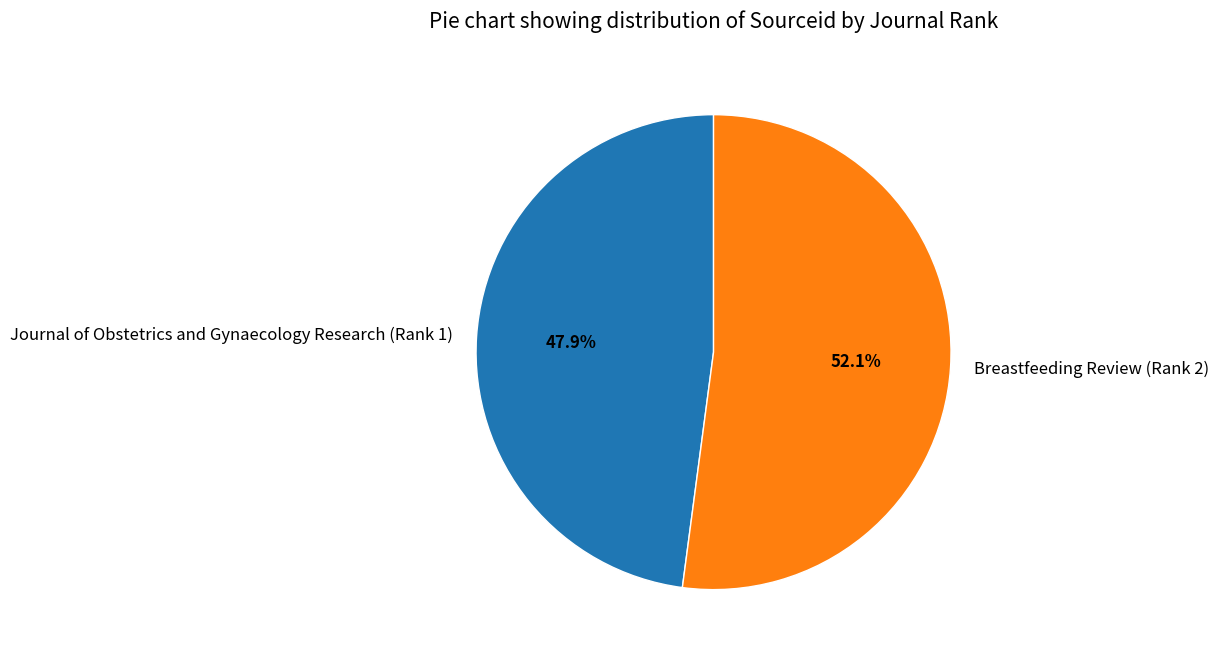

How many slices are in this pie chart?

2